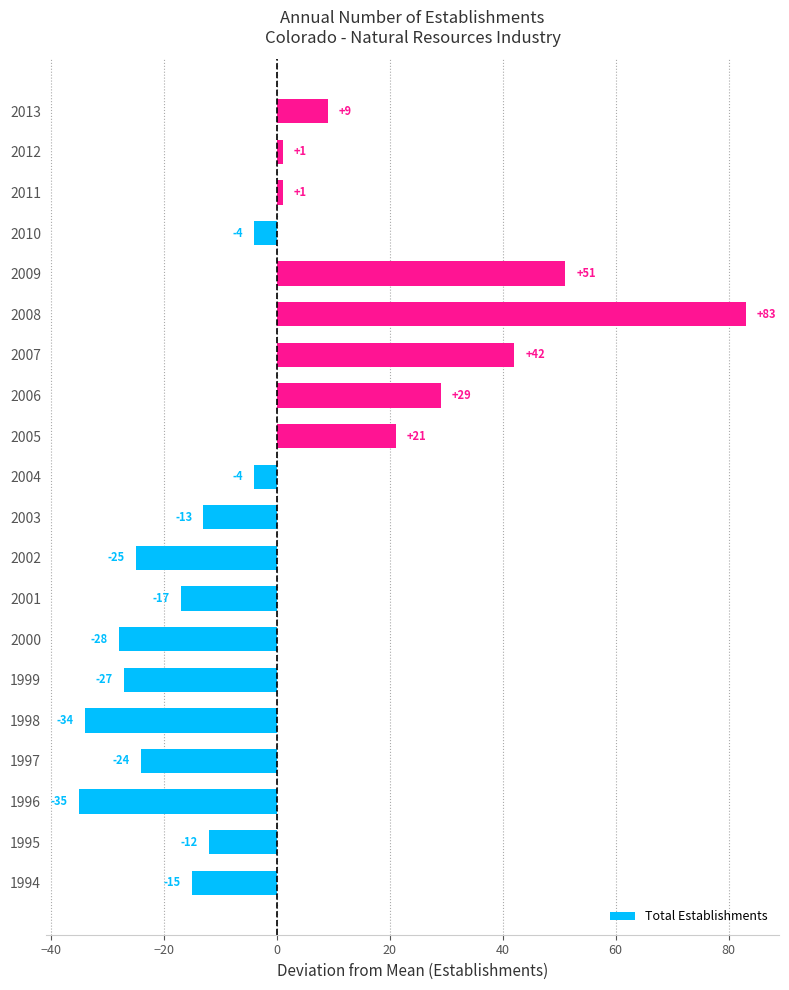

What is the difference between the maximum and minimum values?

118.0